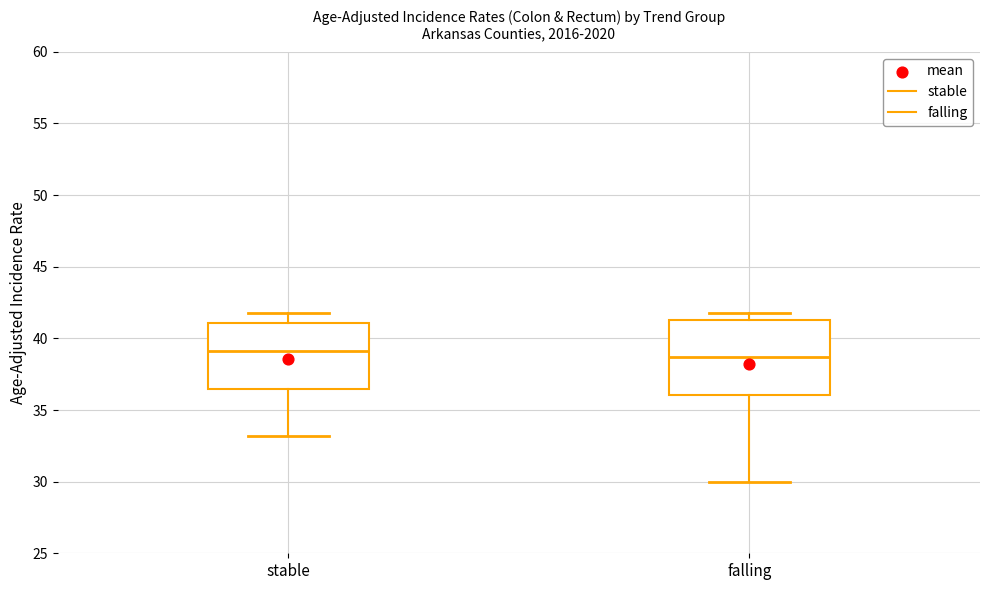

Comparing the boxes themselves (not the whiskers), which one is the tallest?

falling